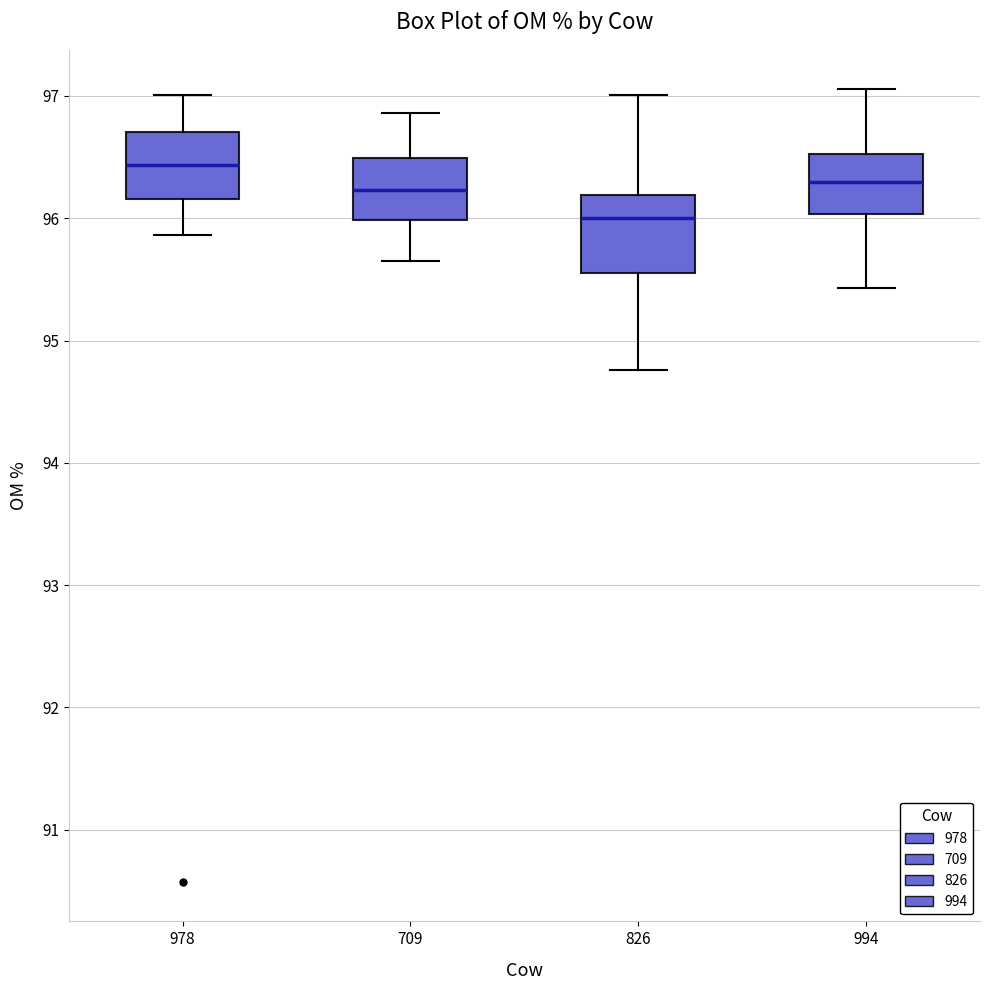

Reading left to right, transcribe this box plot: for each box, give where its median line is, the range the box spans, and where its two whiskers end, as read against the y-axis. The values are not printed on the chart, so give them approximately, as read against the axis.

978: median 96.4, box 96.2 to 96.7, whiskers 95.9 to 97.0
709: median 96.2, box 96.0 to 96.5, whiskers 95.7 to 96.9
826: median 96.0, box 95.6 to 96.2, whiskers 94.8 to 97.0
994: median 96.3, box 96.0 to 96.5, whiskers 95.4 to 97.1